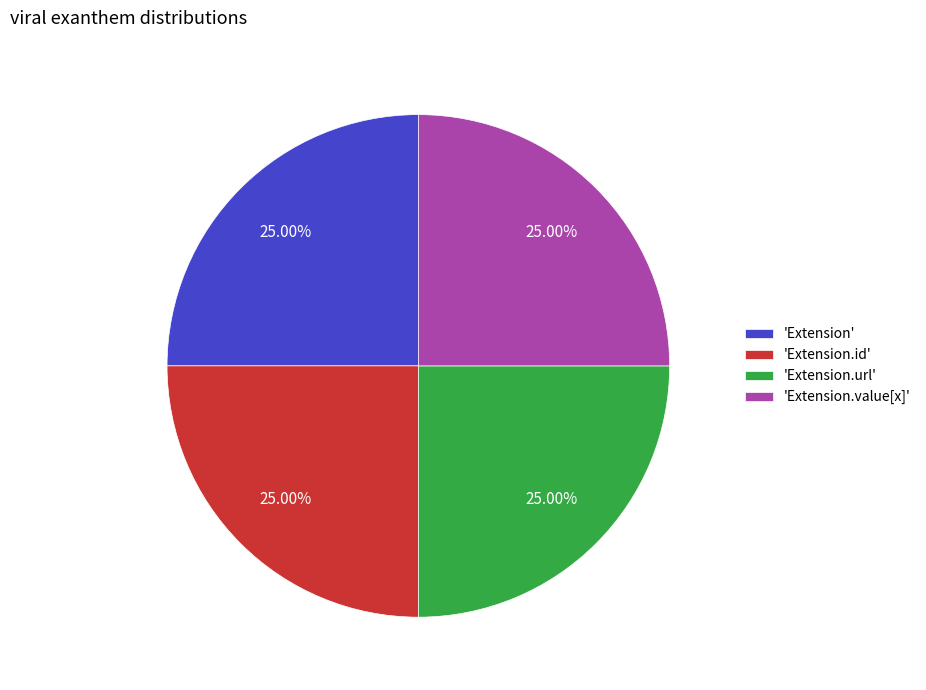

To the nearest percent, what is the difference between the largest and smallest slice percentages?

0%